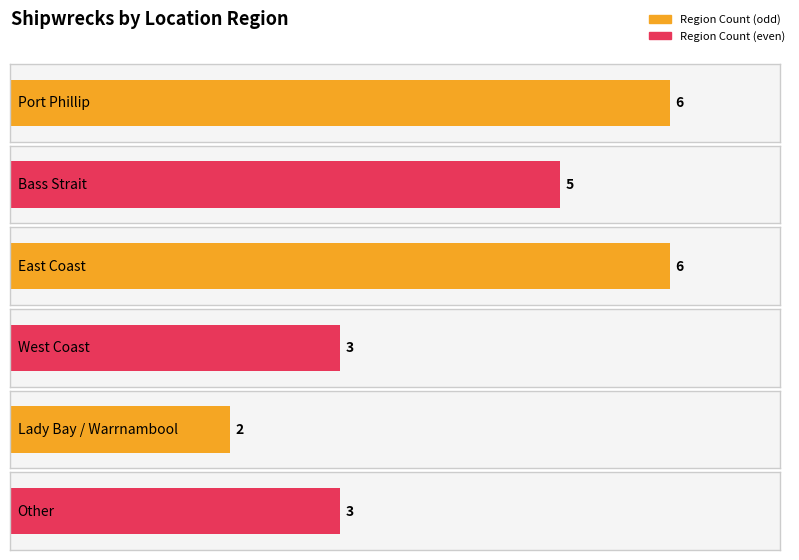

The value at East Coast is 2. True or false?

False